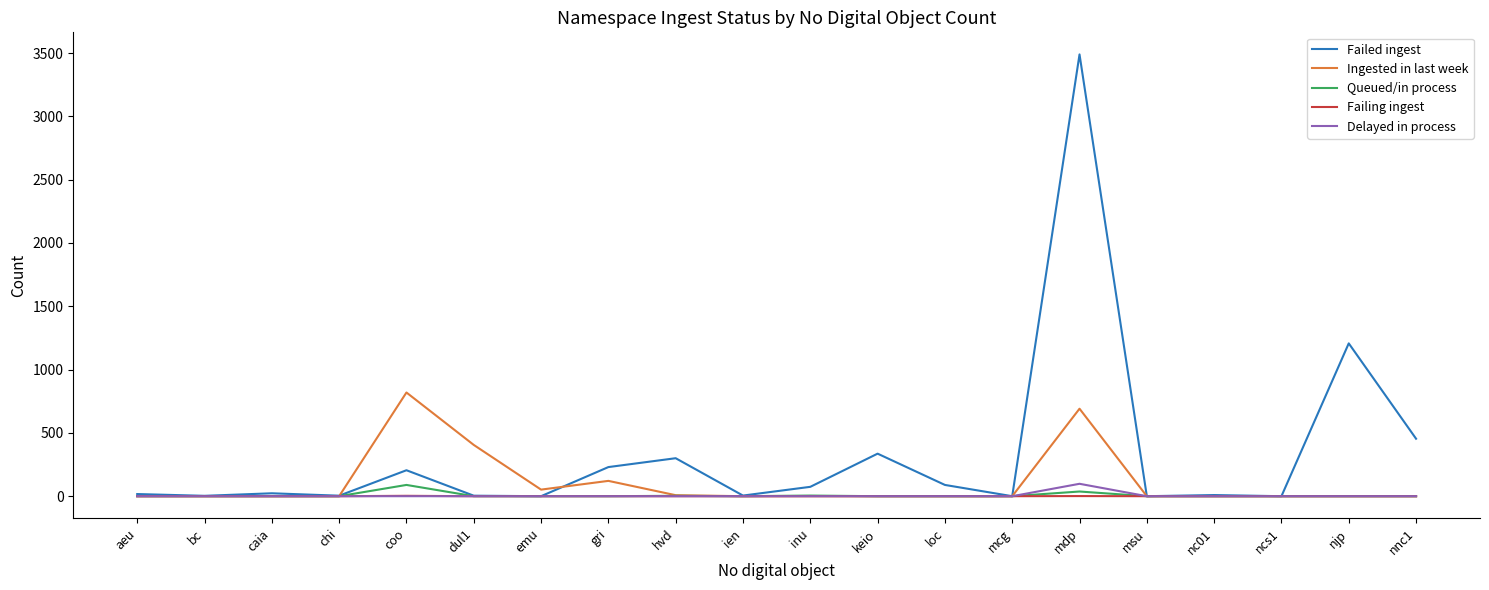

Is it true that Ingested in last week equals 0 at aeu?

True